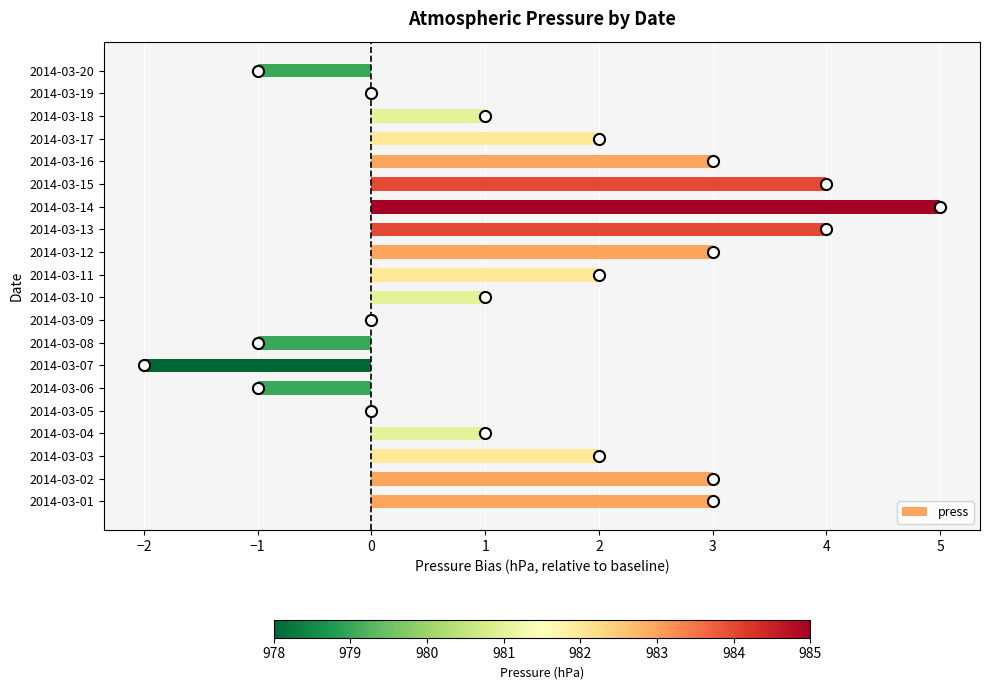

What is the greatest value displayed?

5